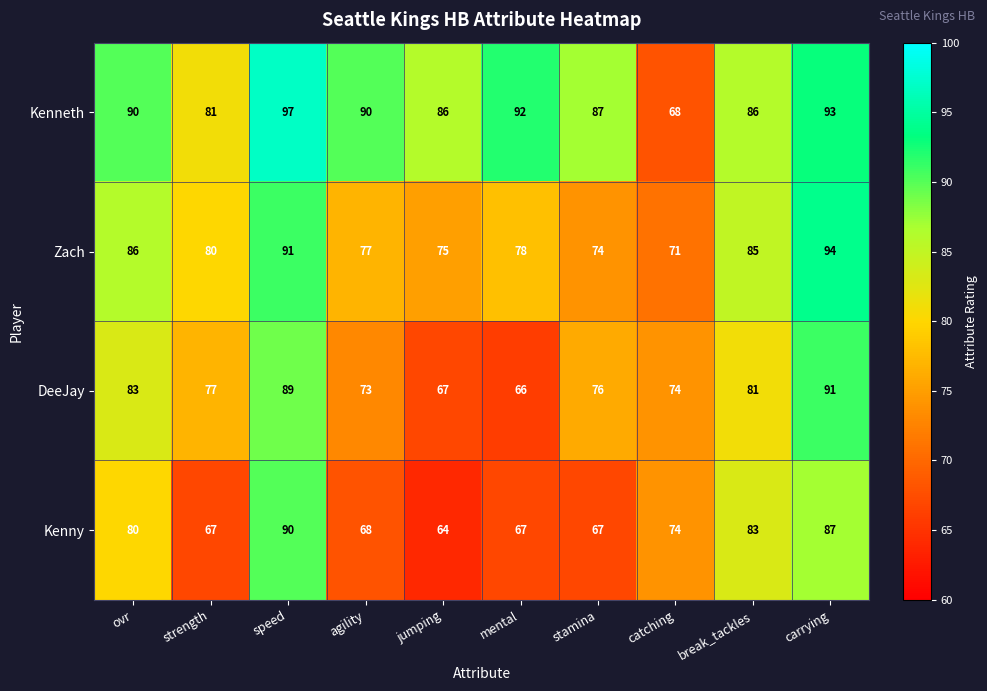

How many data points in Kenny are less than 74?

5